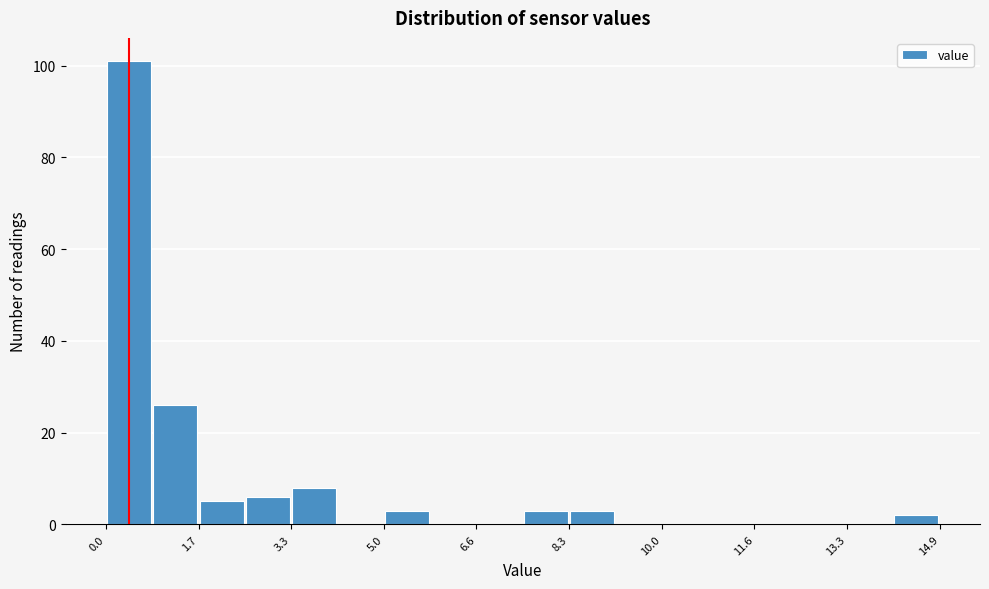

How tall is the bar that spans 1.6 to 2.4 on the x-axis? Neither the bar edges nor the heights are printed on the chart, so give them approximately, as read against the axes.

6